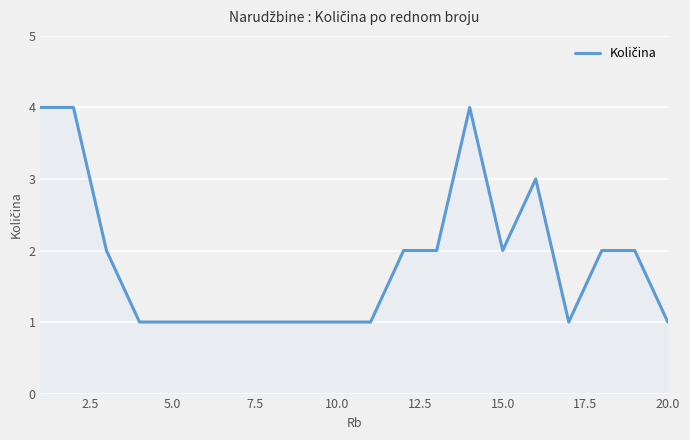

What is the difference between the maximum and minimum values?

3